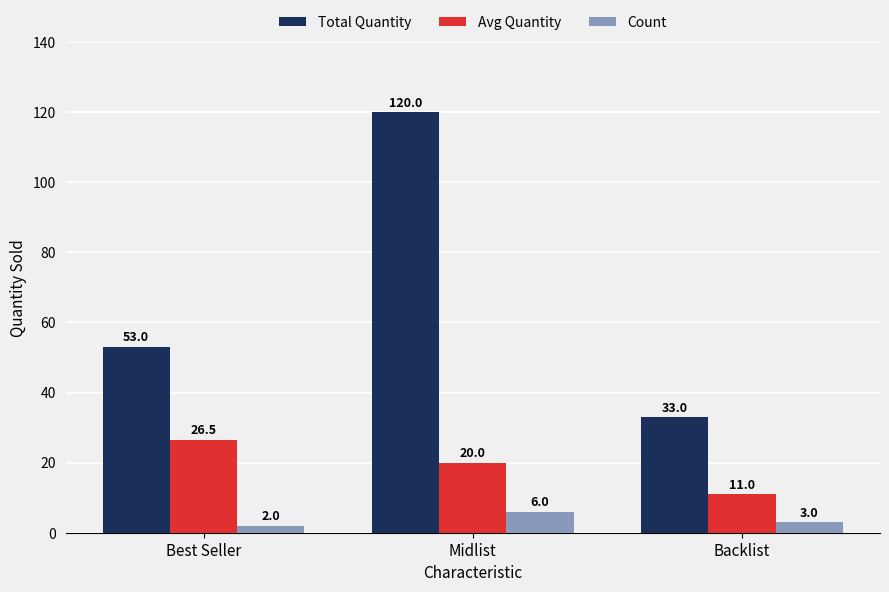

Reading left to right, what are all the values shown in this chart?

Total Quantity: 53.0	120.0	33.0
Avg Quantity: 26.5	20.0	11.0
Count: 2.0	6.0	3.0